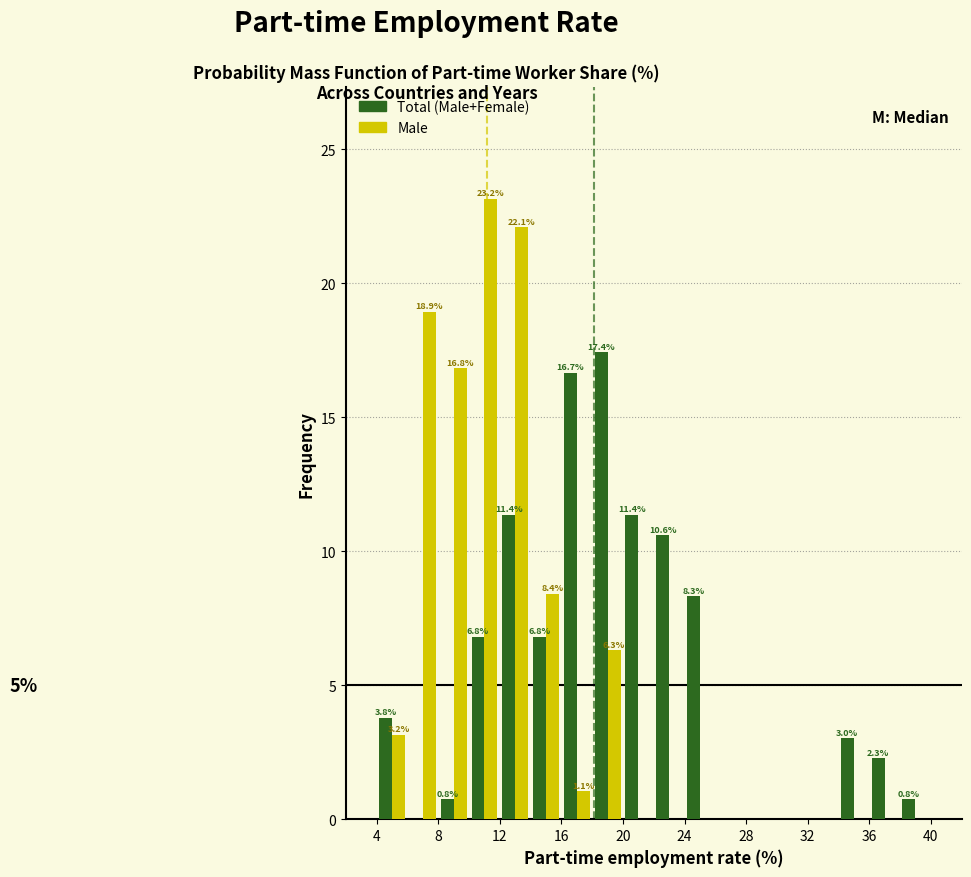

In the Male series, which range on the x-axis has the tallest bar?

10 to 12